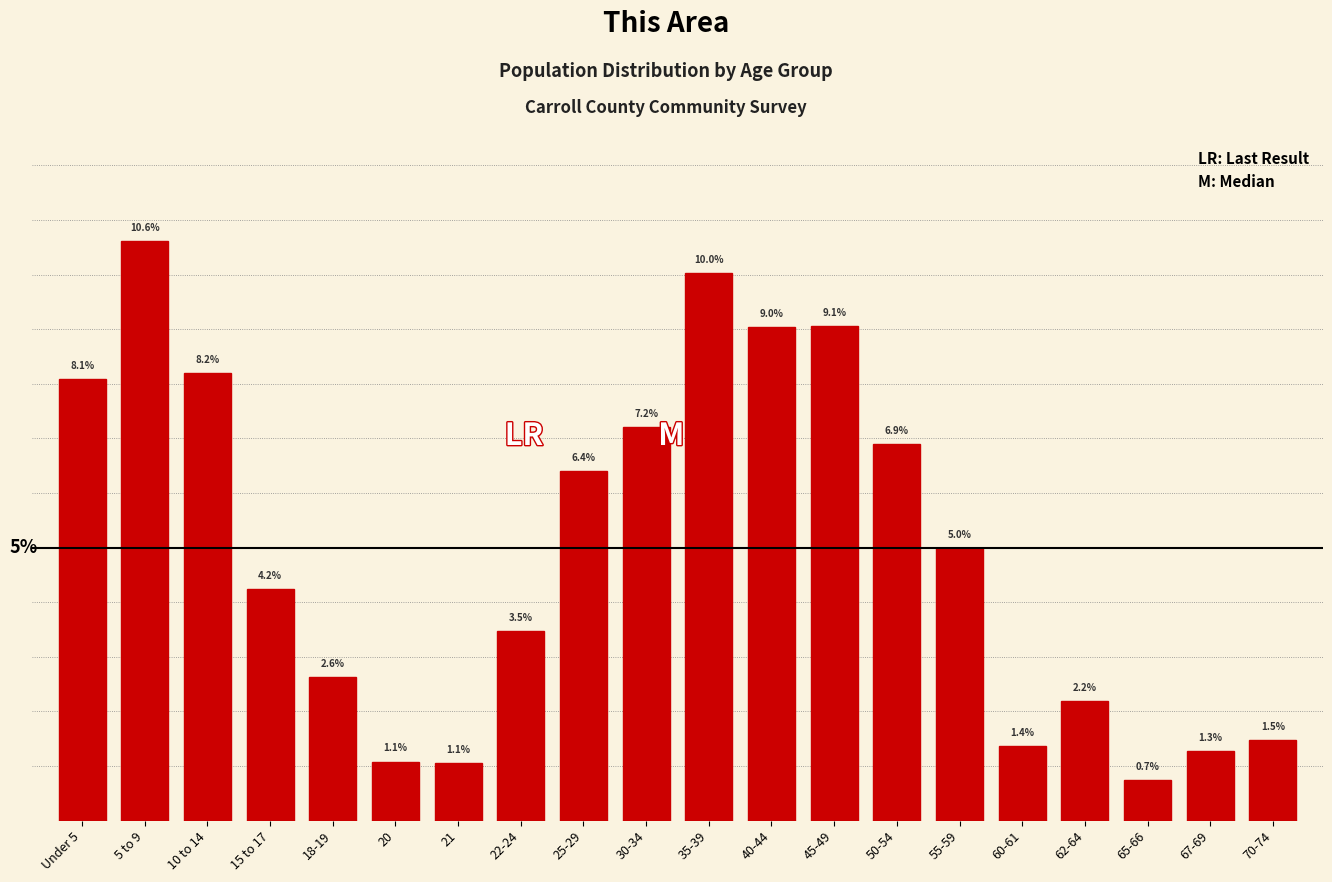

Where is the data nearest to the value 5?

55-59